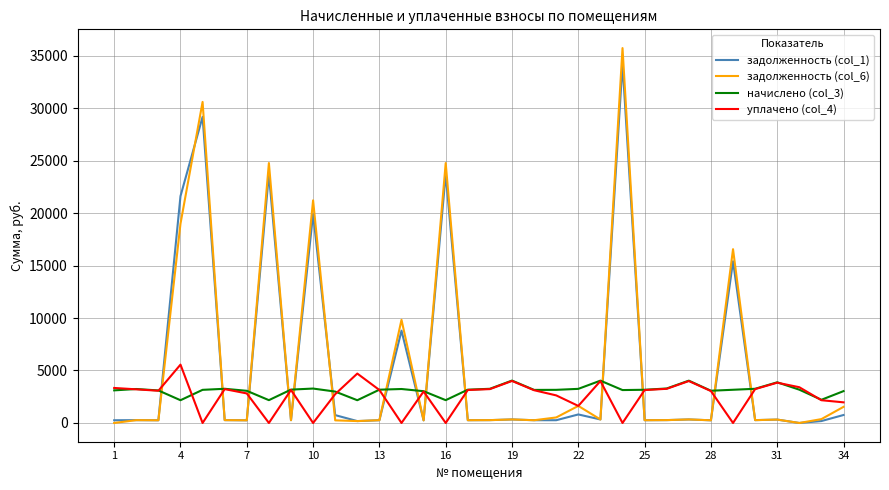

Which series has the largest range (max minus min)?

задолженность (col_6)